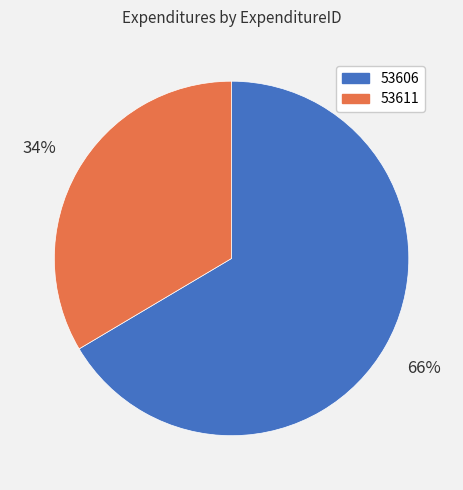

Does any single category account for the majority?

Yes